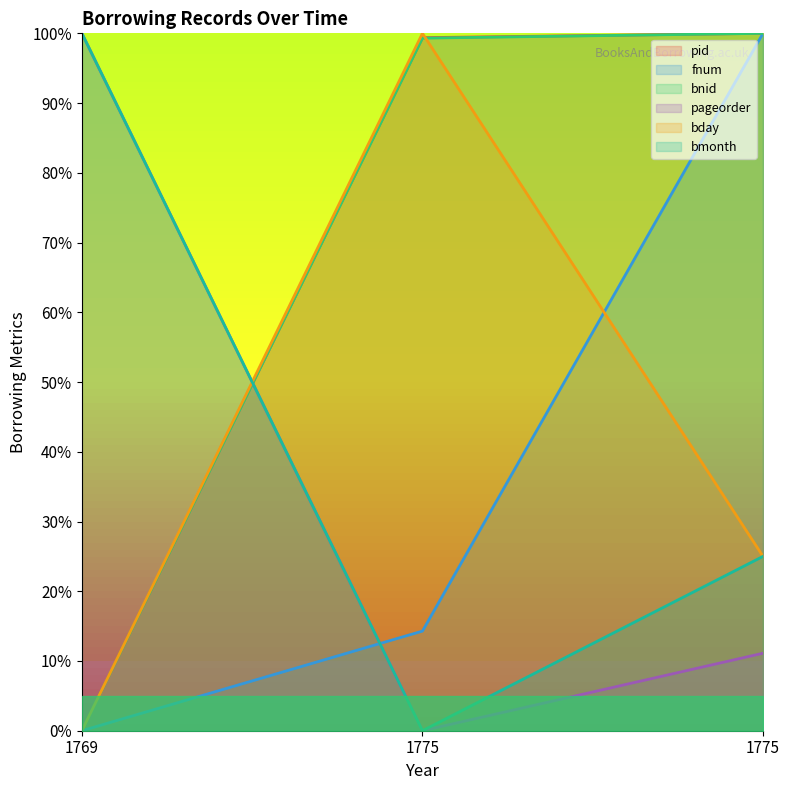

How many positive values does the bmonth series have?

2